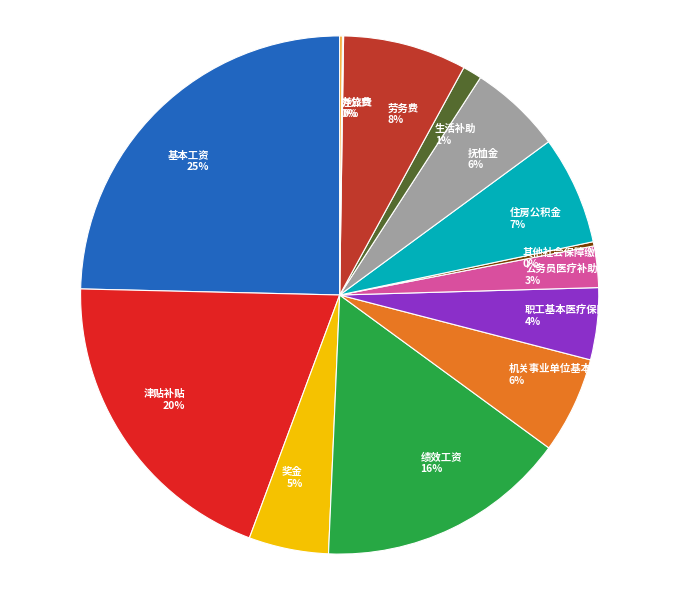

Between 劳务费 and 绩效工资, which is larger?

绩效工资